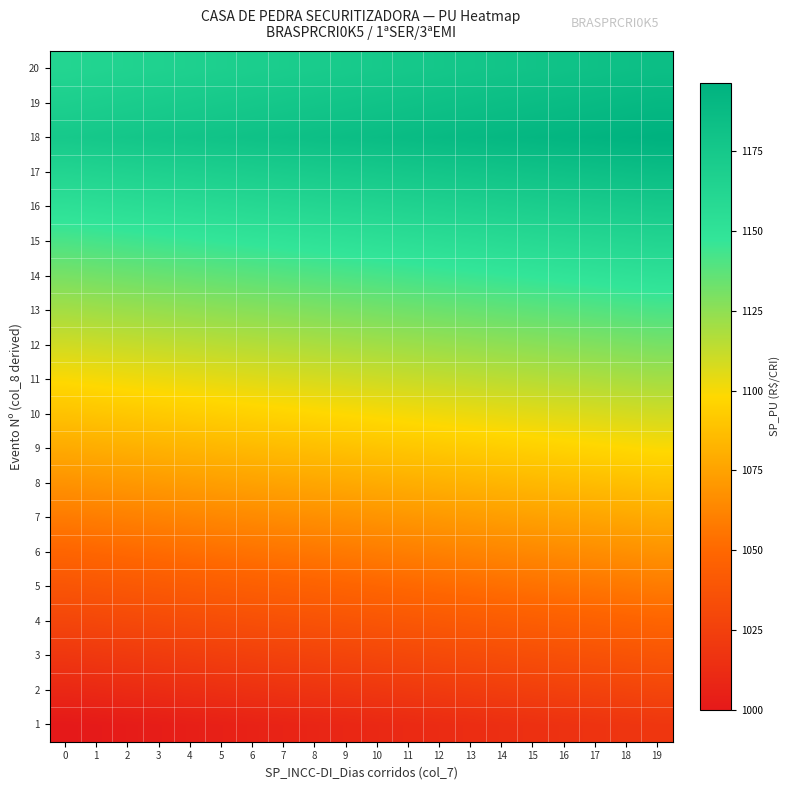

Rank the series by their maximum value, from lowest to highest.

row_0, row_1, row_2, row_3, row_4, row_5, row_6, row_7, row_8, row_9, row_10, row_11, row_12, row_13, row_14, row_15, row_19, row_16, row_18, row_17